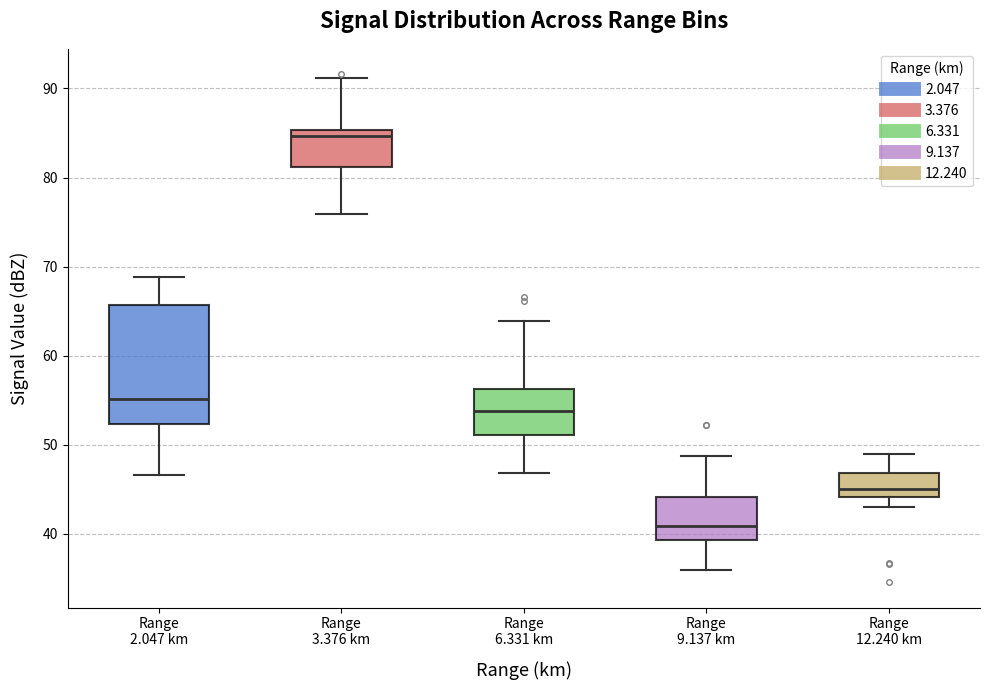

Where is the lower edge of the box for Range 3.376 km on the y-axis? The values are not printed on the chart, so give them approximately, as read against the axis.

81